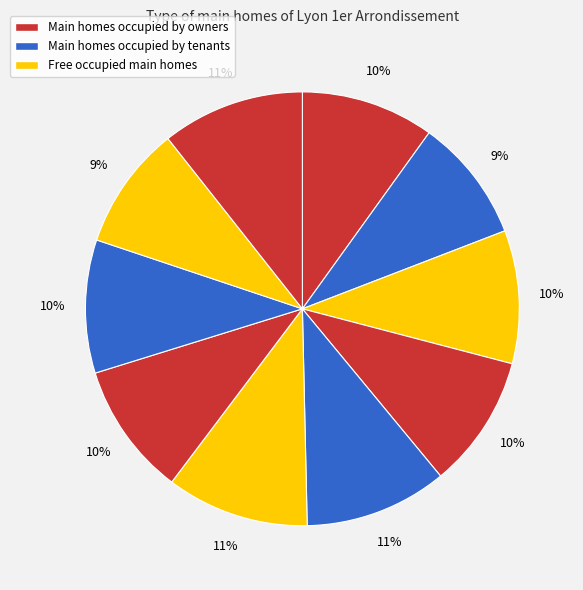

Does any single category account for the majority?

No